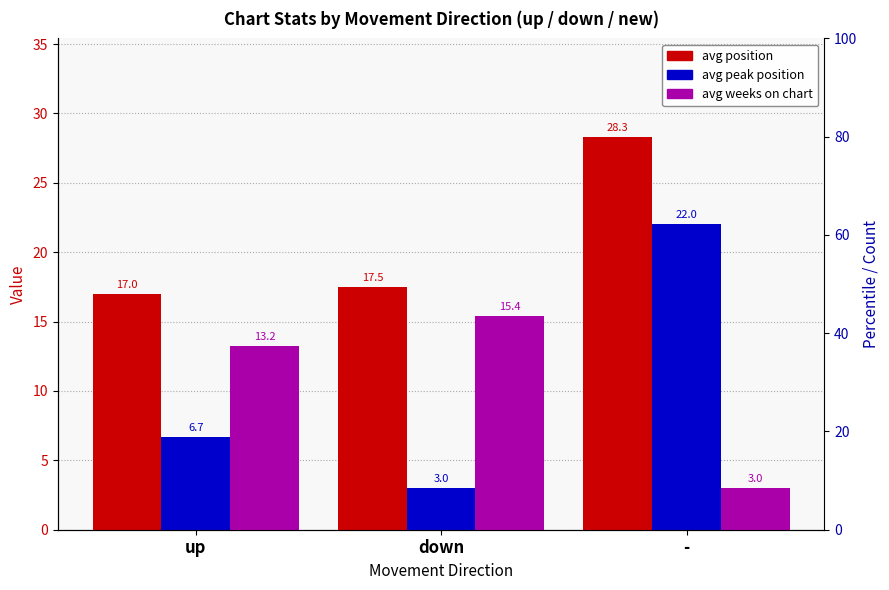

What is the spread (max minus min) of values at up?

10.3